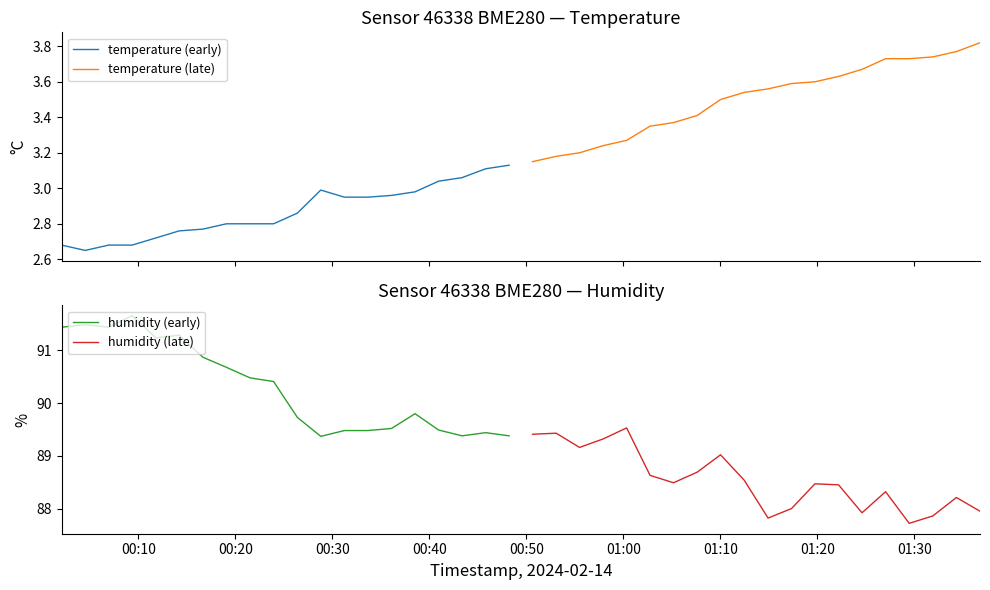

What is the lowest value of the humidity (early) series?

89.4